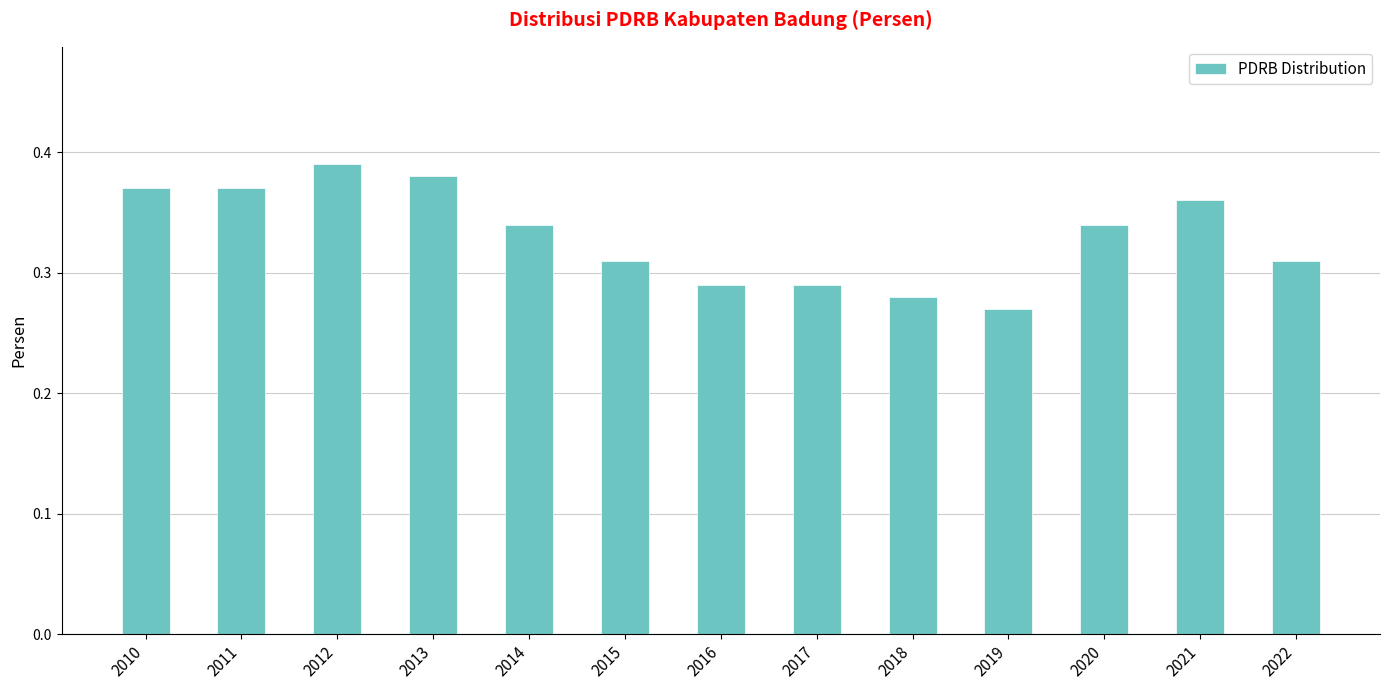

The value at 2020 is 0.2. True or false?

False